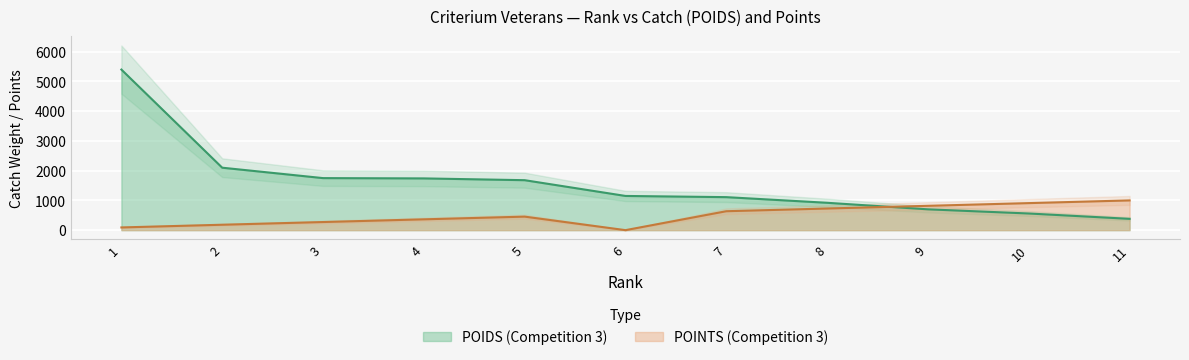

Reading left to right, transcribe all the data shown in this chart.

POIDS (Competition 3): 5400.0	2100.0	1750.0	1740.0	1680.0	1150.0	1110.0	920.0	700.0	560.0	380.0
POINTS (Competition 3): 90.9	181.8	272.7	363.6	454.5	0.0	636.4	727.3	818.2	909.1	1000.0